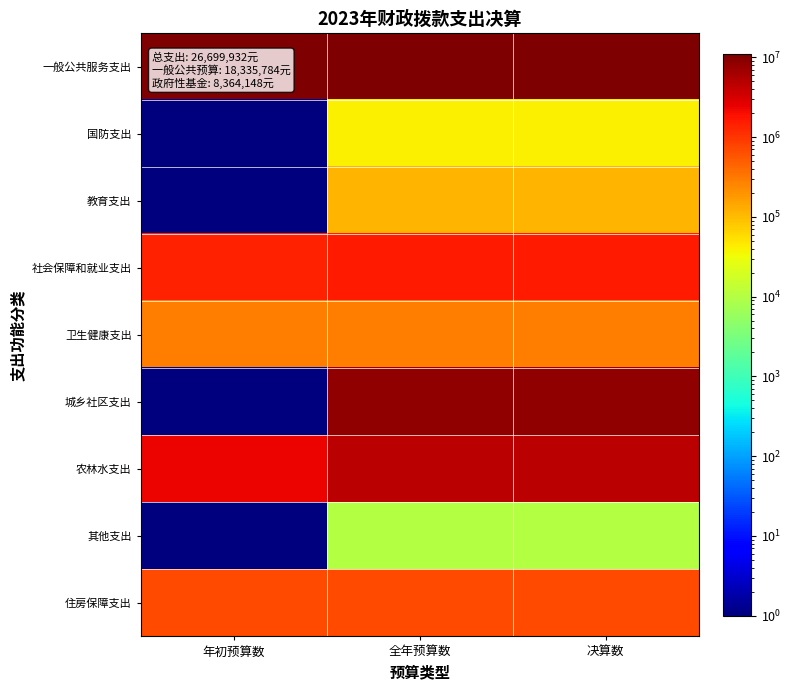

Count the number of categories in the chart.

3